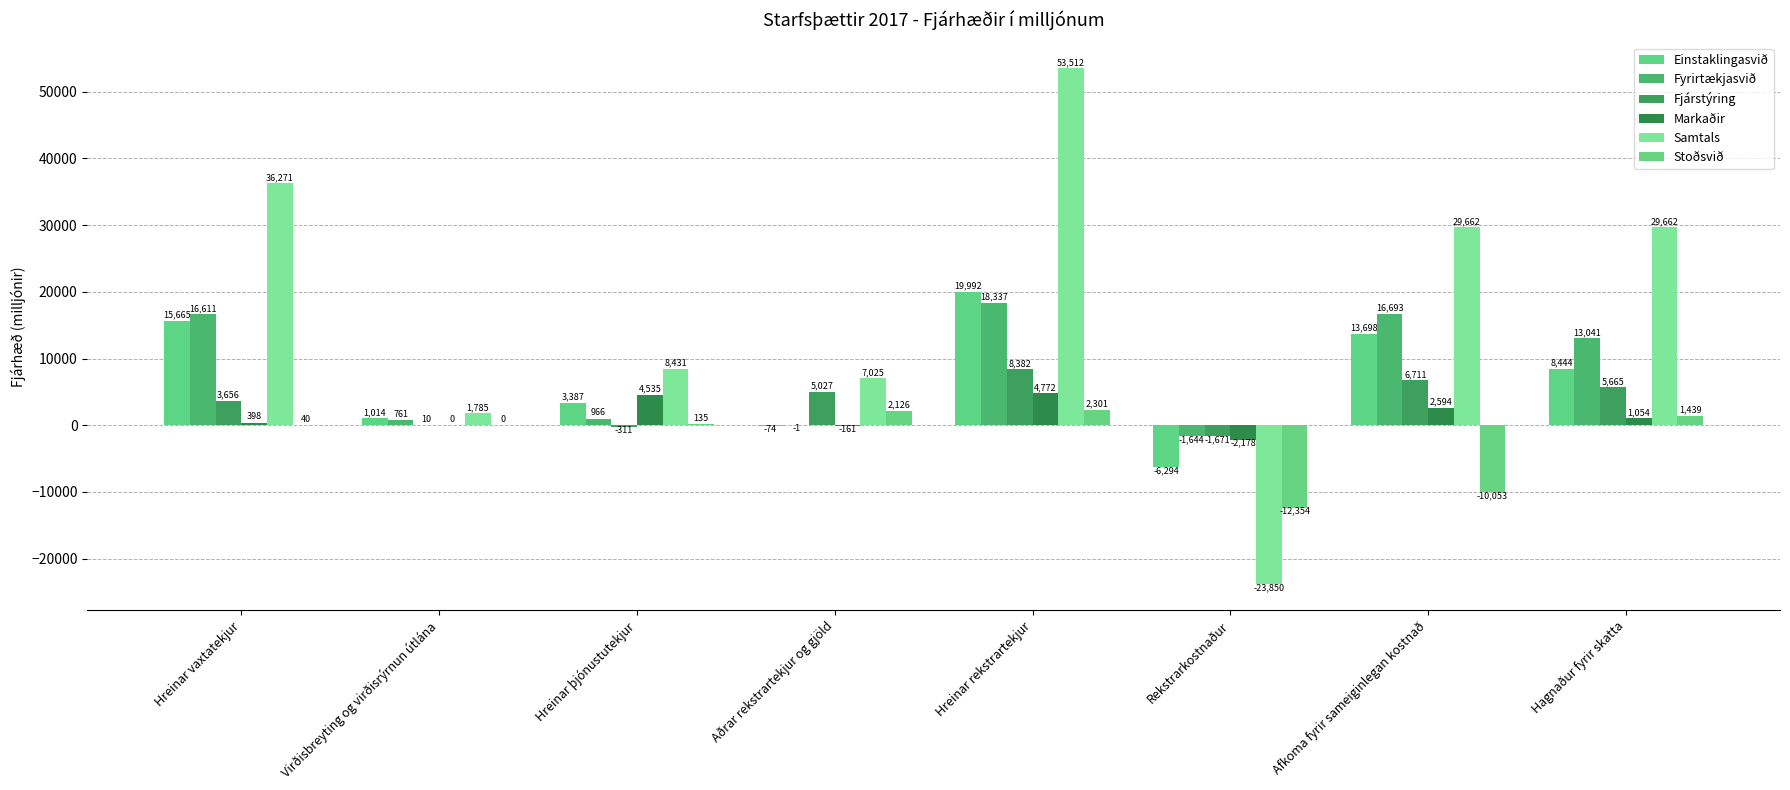

Are the bars horizontal?

No